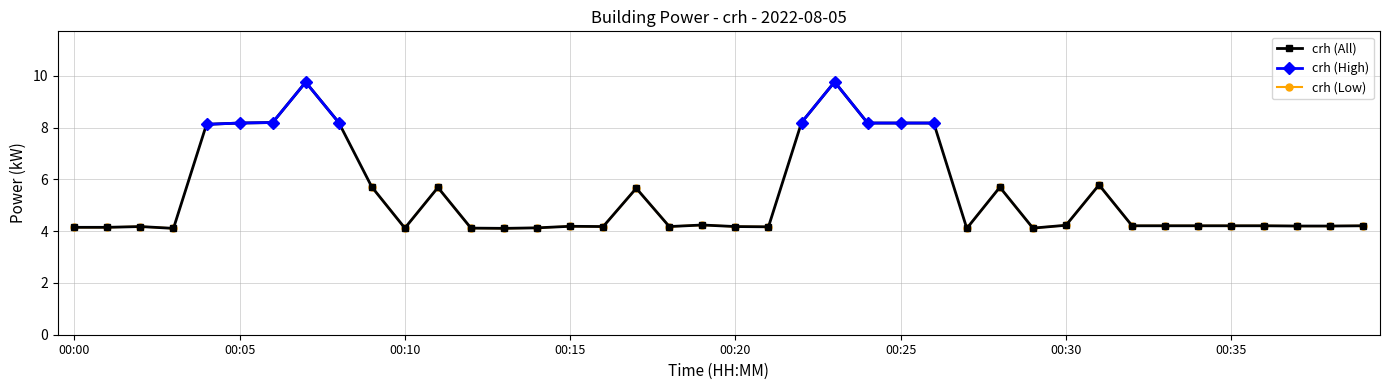

What are all the series names shown in the legend?

crh (All), crh (High), crh (Low)